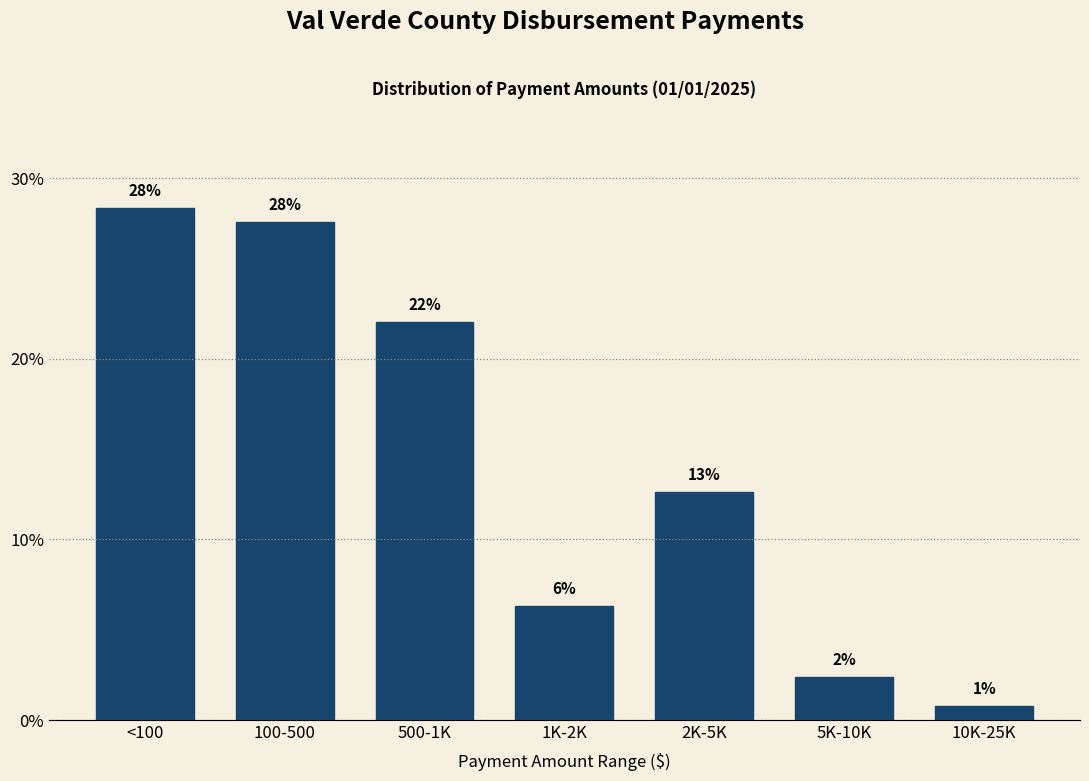

Are the bars horizontal?

No